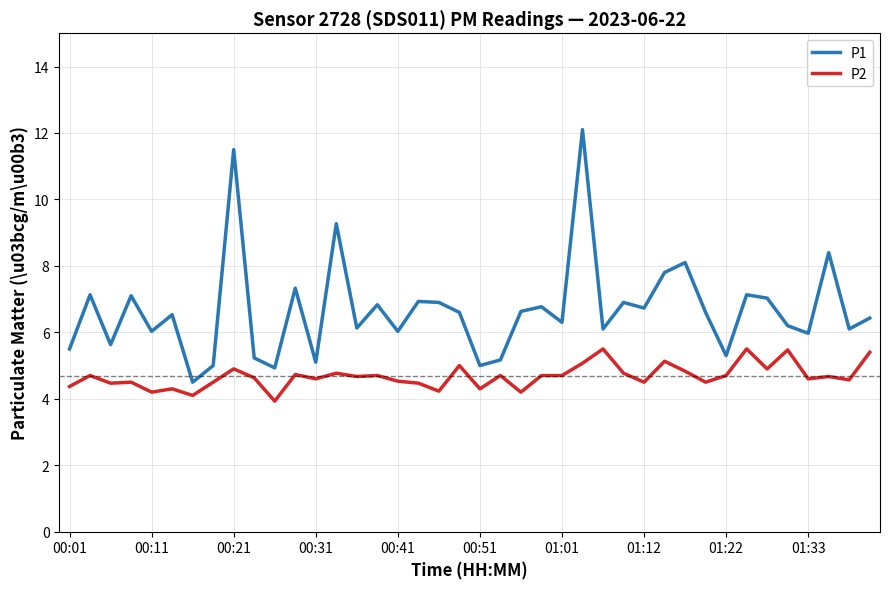

List the series in order of their peak value, lowest first.

P2, P1